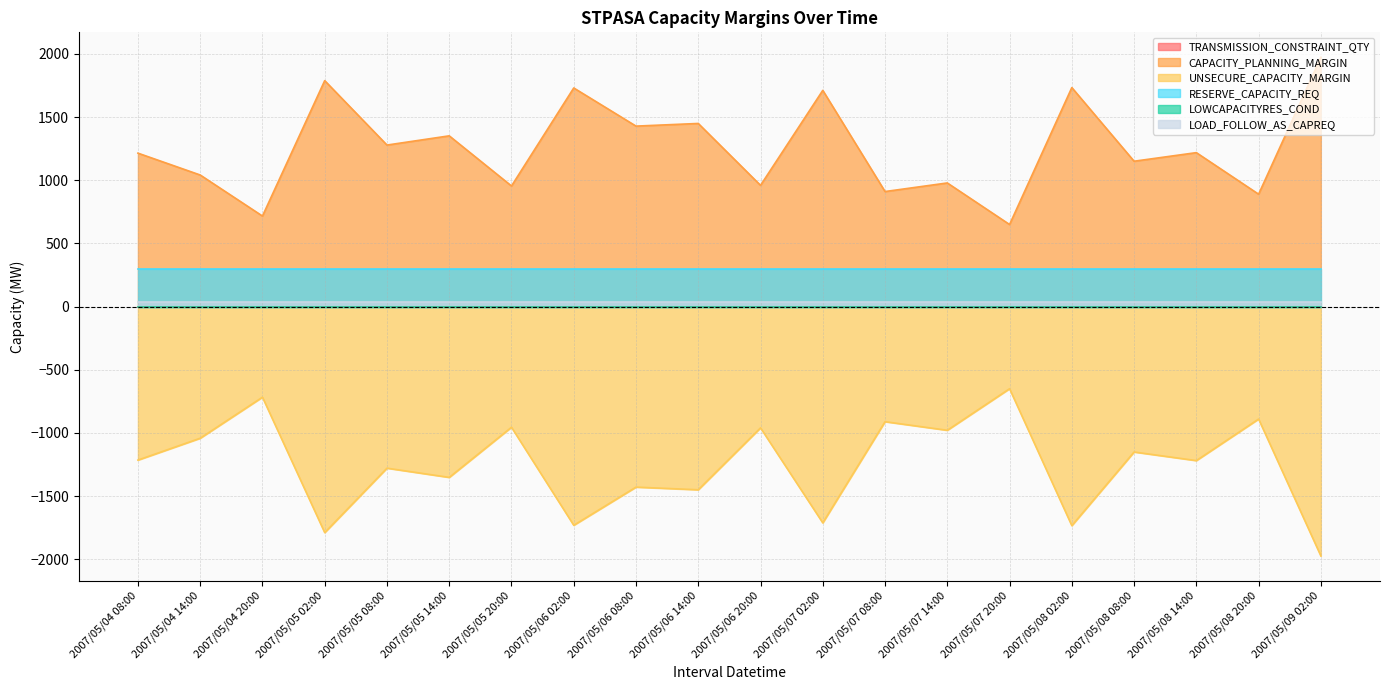

True or false: RESERVE_CAPACITY_REQ and UNSECURE_CAPACITY_MARGIN cross at least once.

False